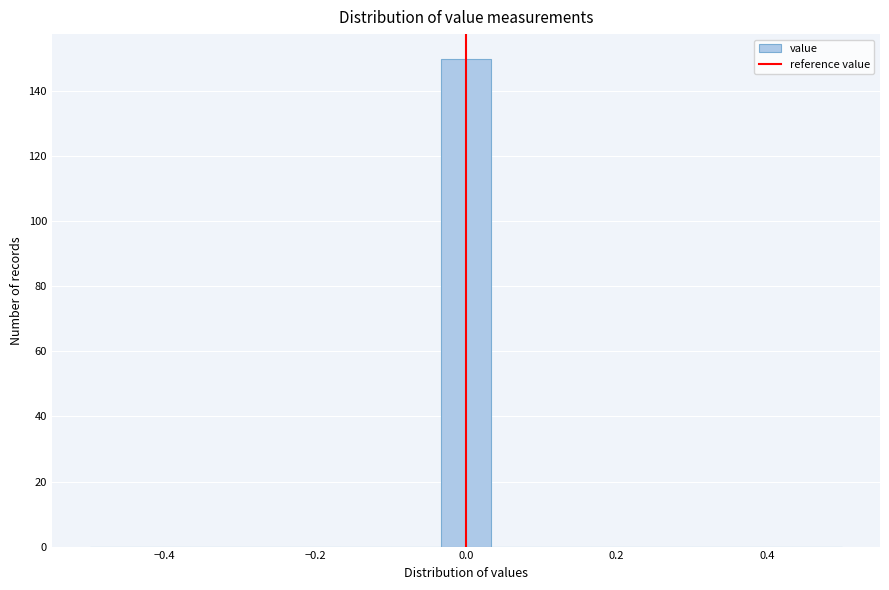

Around what value on the x-axis is the tallest bar? Give the approximate position of its centre, as read against the axis.

0.00